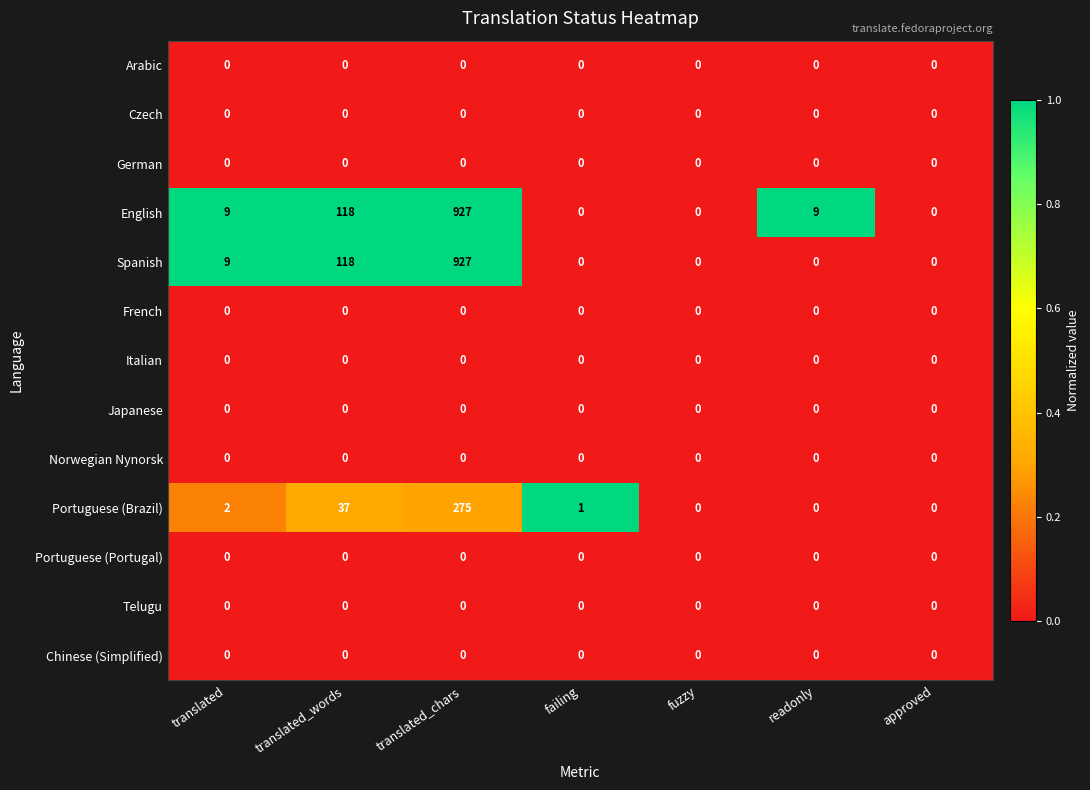

Which series changed the most between failing and approved?

Portuguese (Brazil)